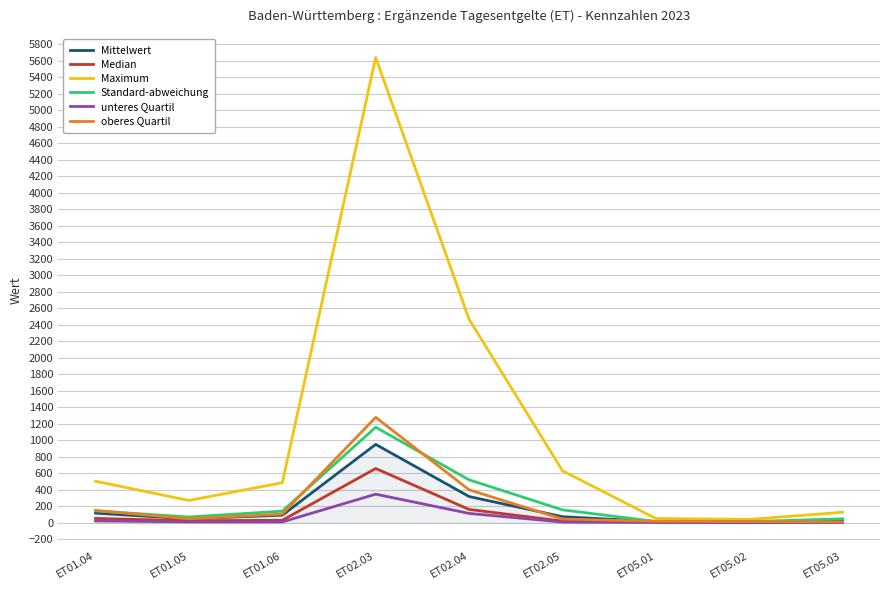

In Mittelwert, how many points are higher than both neighbors (excluding endpoints)?

1